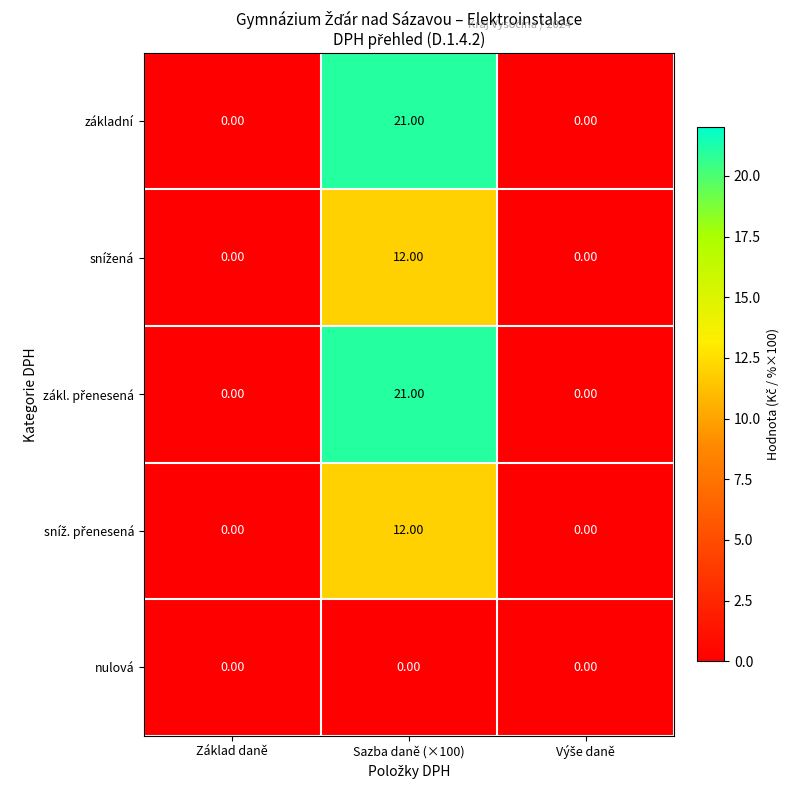

What is the total value across all series at Sazba daně (×100)?

66